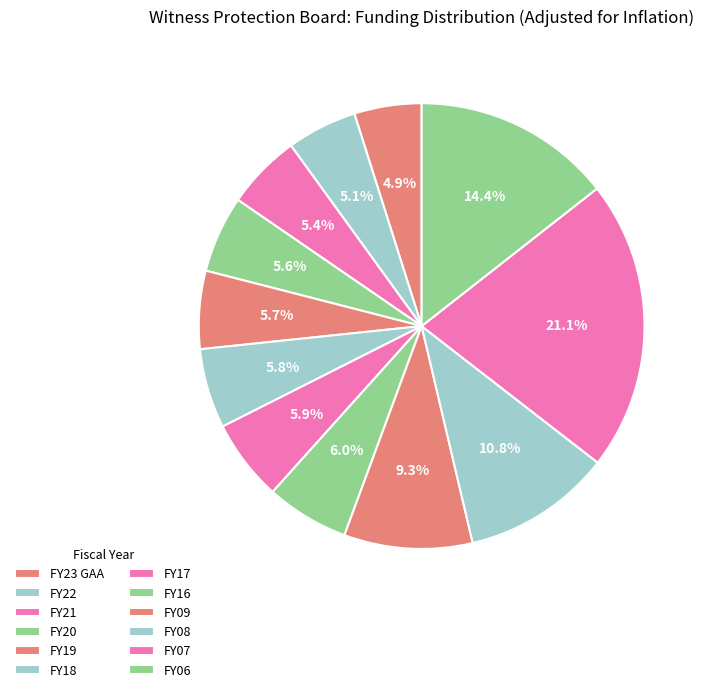

How many segments does this pie chart have?

12